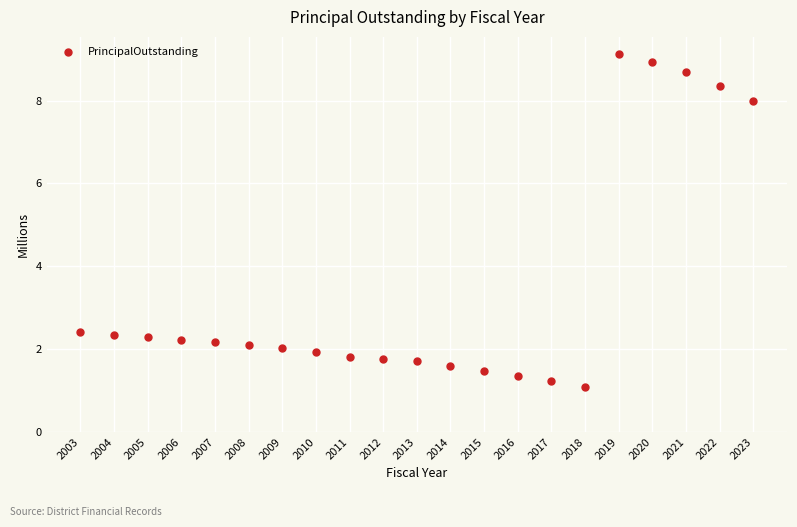

What is the range of Y values (max minus min)?

8.0